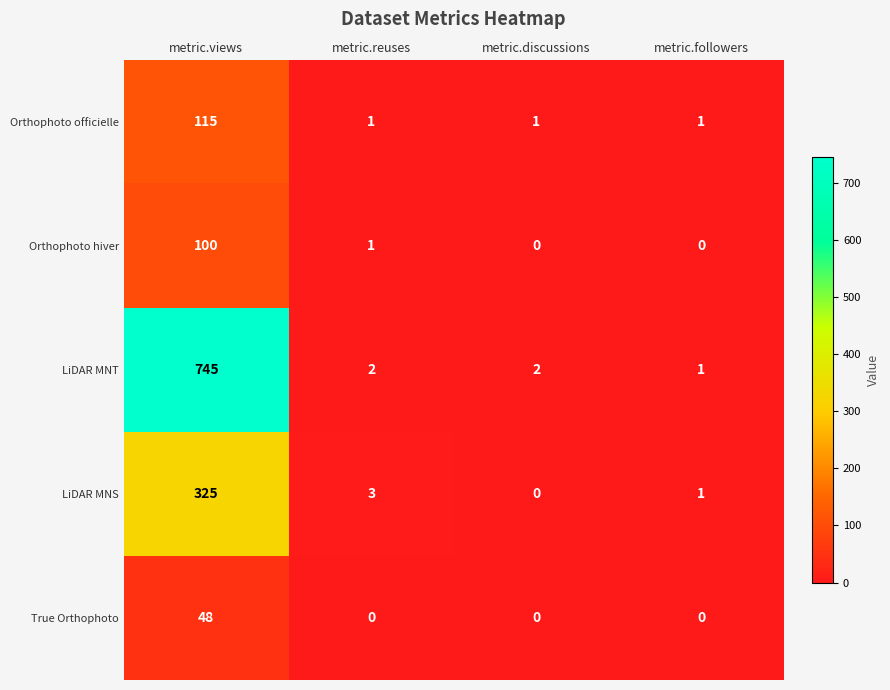

Reading left to right, extract all data points from this chart.

Orthophoto officielle: 115	1	1	1
Orthophoto hiver: 100	1	0	0
LiDAR MNT: 745	2	2	1
LiDAR MNS: 325	3	0	1
True Orthophoto: 48	0	0	0